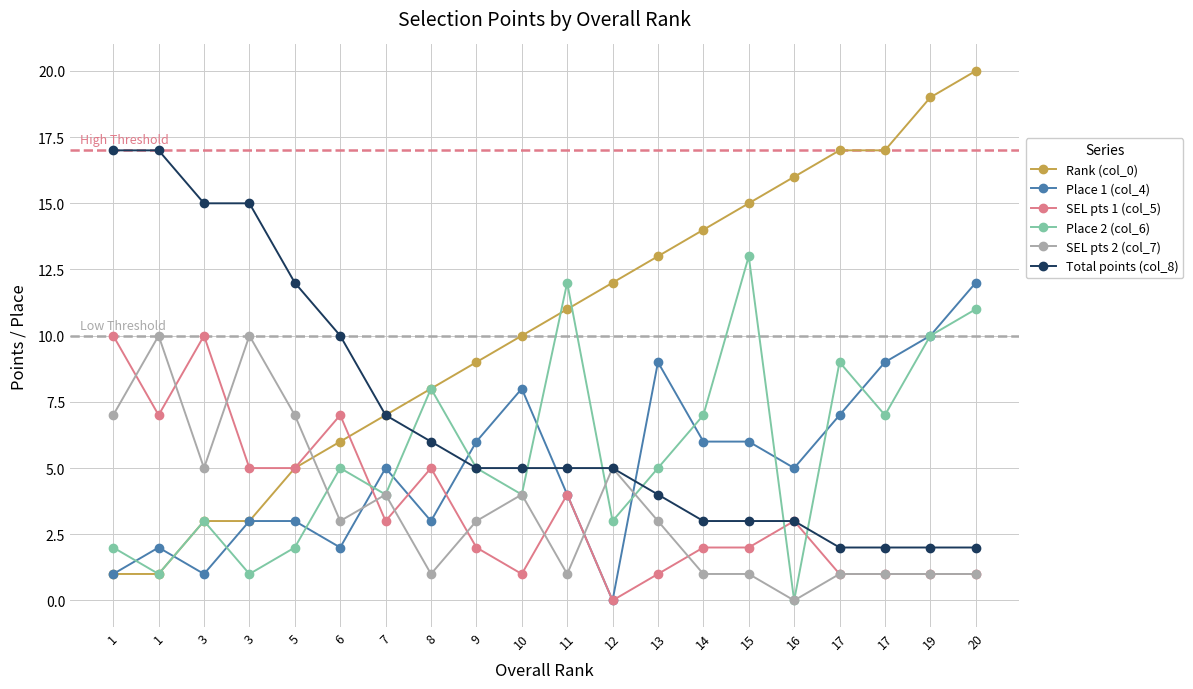

How many distinct data groups are displayed?

6